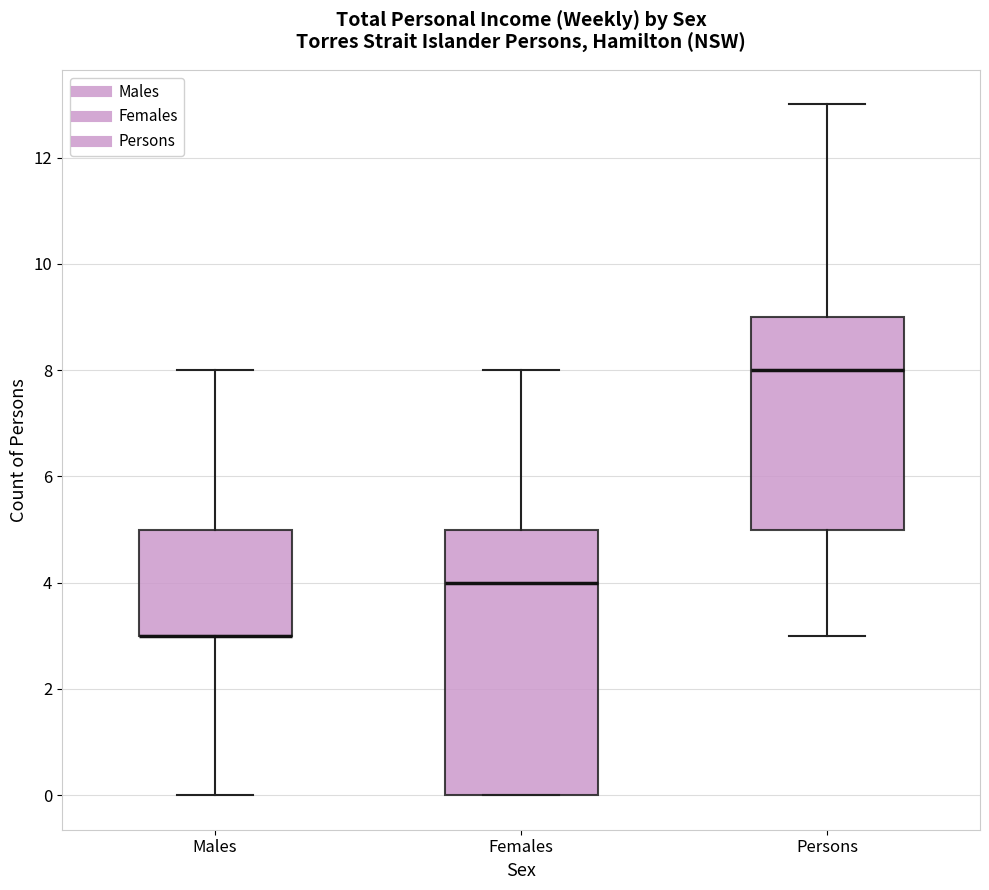

Reading left to right, transcribe this box plot: for each box, give where its median line is, the range the box spans, and where its two whiskers end, as read against the y-axis. The values are not printed on the chart, so give them approximately, as read against the axis.

Males: median 3 (drawn on the box's lower edge), box 3 to 5, whiskers 0 to 8
Females: median 4, box 0 to 5, whiskers 0 to 8
Persons: median 8, box 5 to 9, whiskers 3 to 13